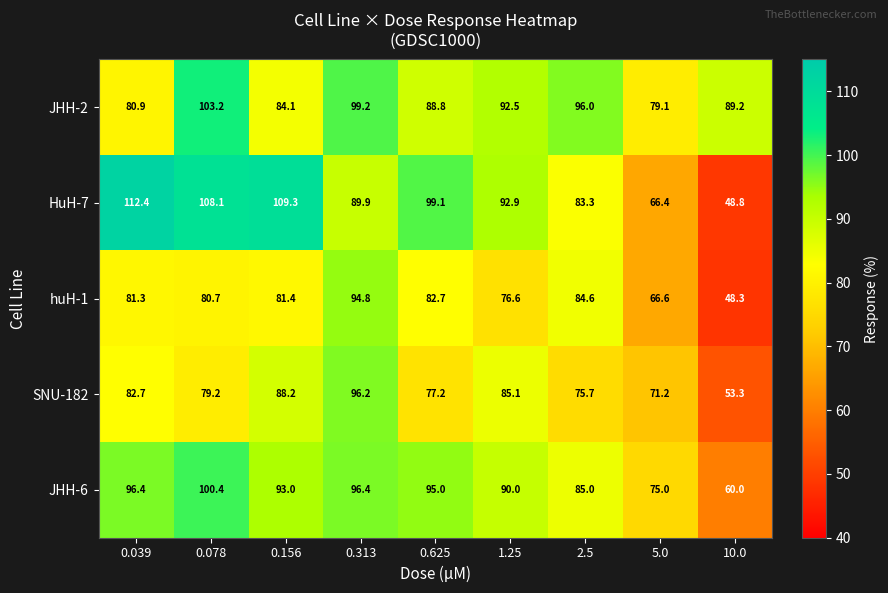

The JHH-6 series shows 75.0 at 5.0. True or false?

True